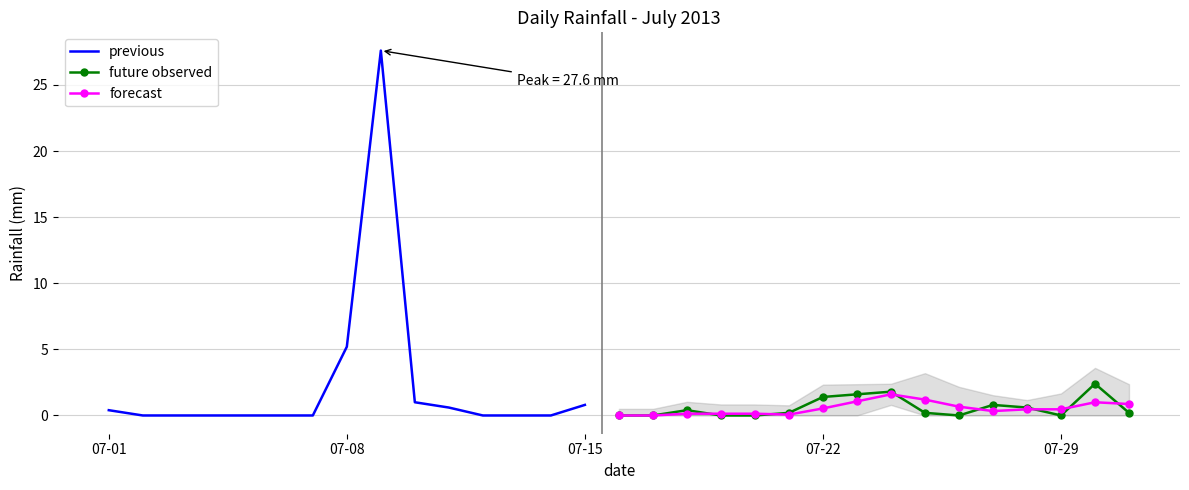

Count the number of values greater than 0.

16